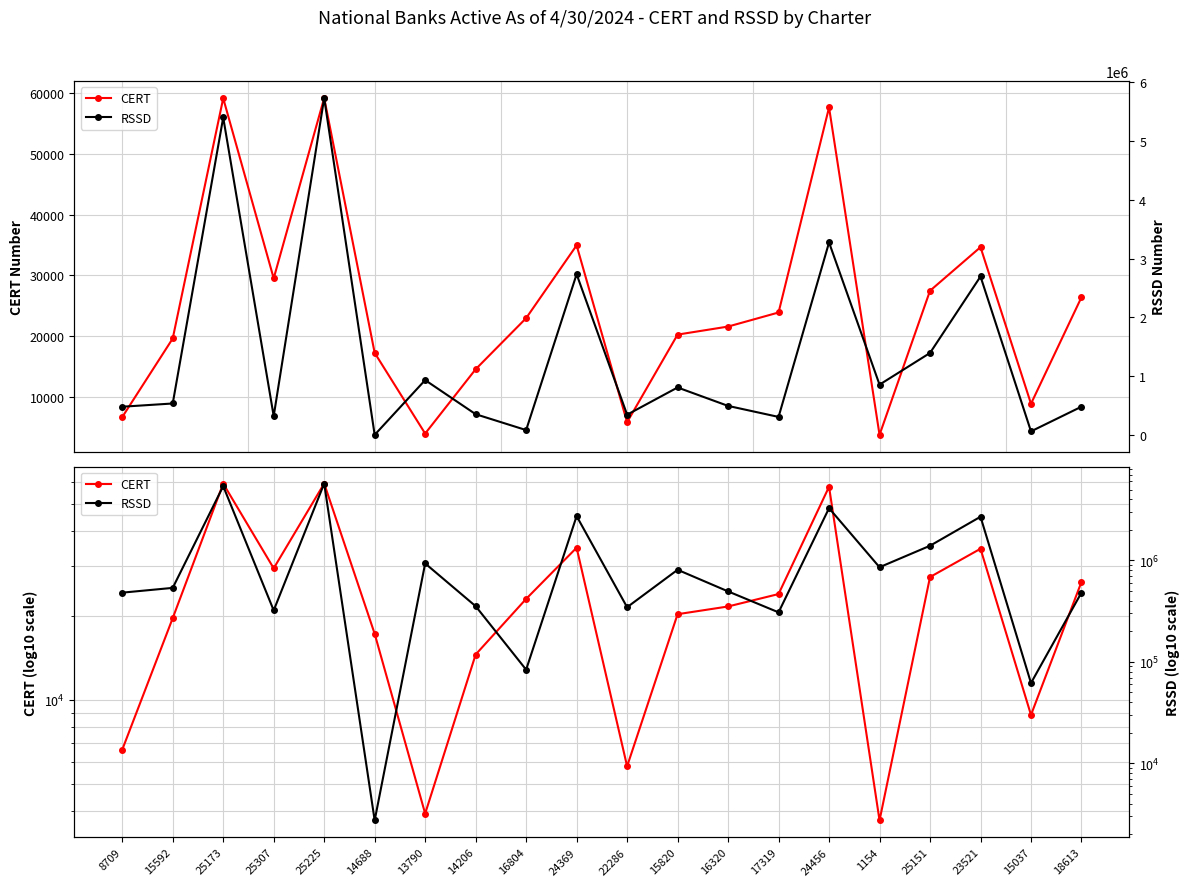

After their last crossing, which series has the higher values: CERT or RSSD?

RSSD